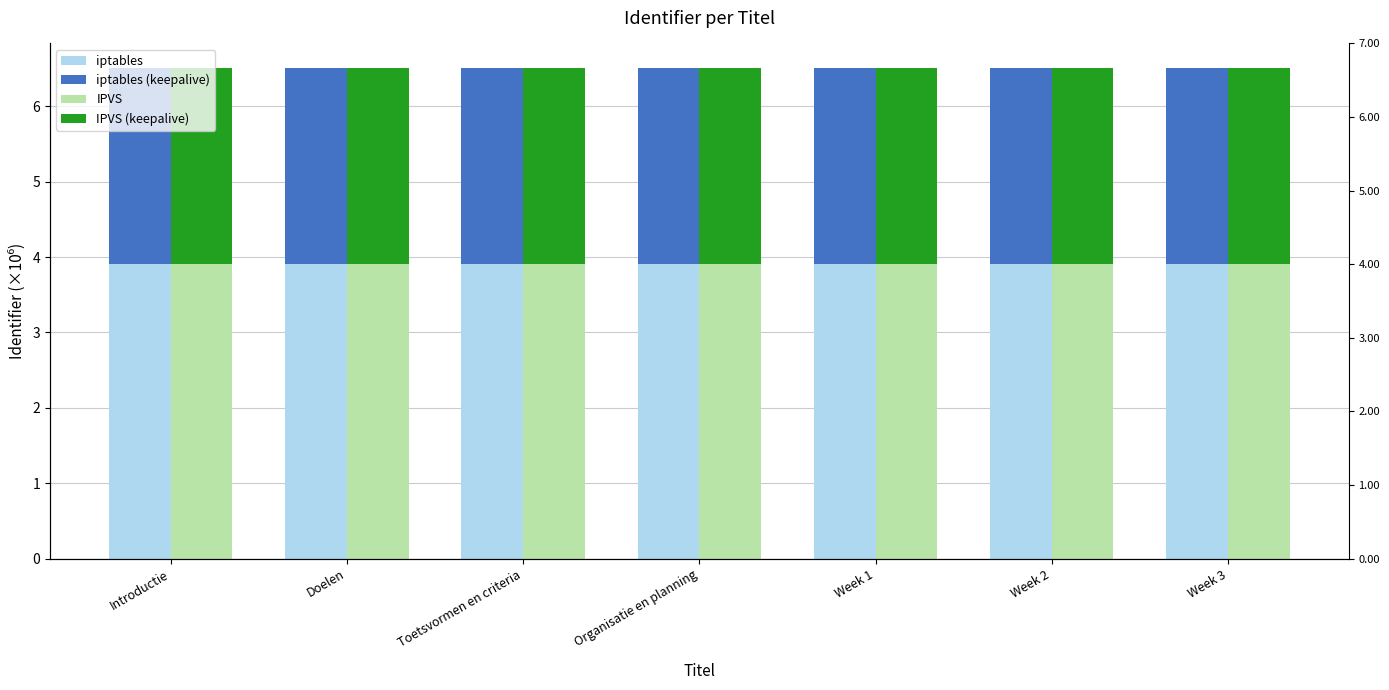

What is the total value across all series at Week 3?

13.0